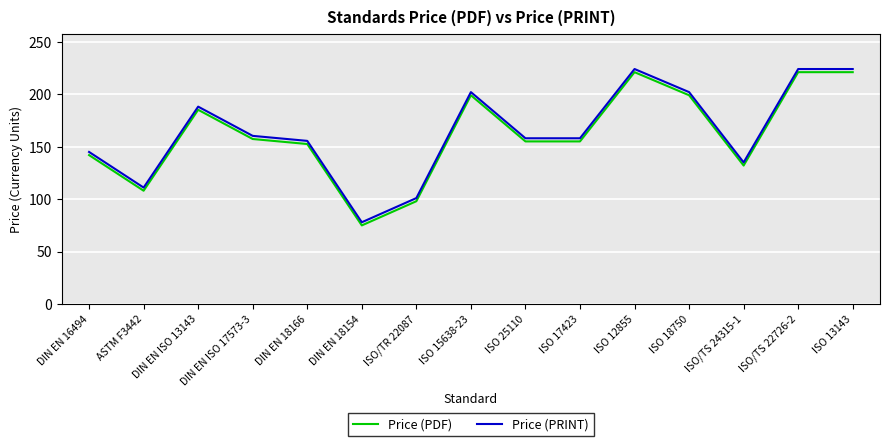

How many interior local peaks does the Price (PRINT) series have?

3